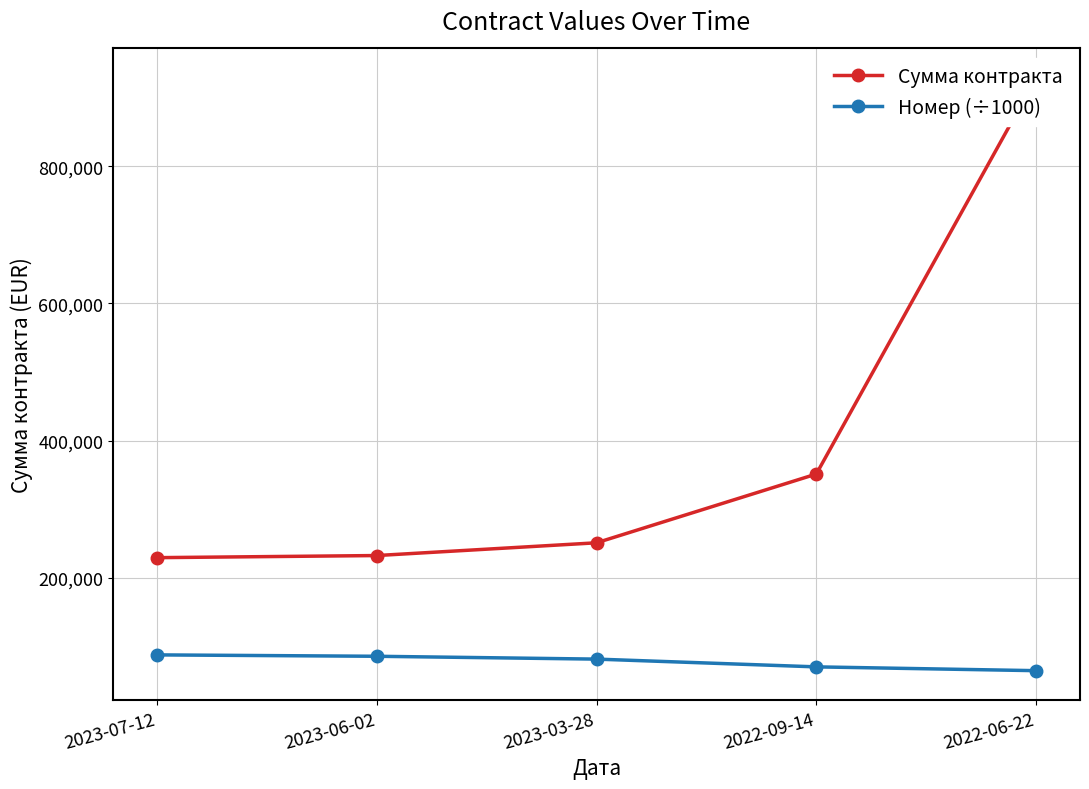

Reading left to right, extract all data points from this chart.

Сумма контракта: 2023-07-12=229162.0	2023-06-02=232240.0	2023-03-28=250848.0	2022-09-14=351120.0	2022-06-22=928800.0
Номер (÷1000): 2023-07-12=87316.5	2023-06-02=85294.0	2023-03-28=81153.3	2022-09-14=69837.1	2022-06-22=64294.4